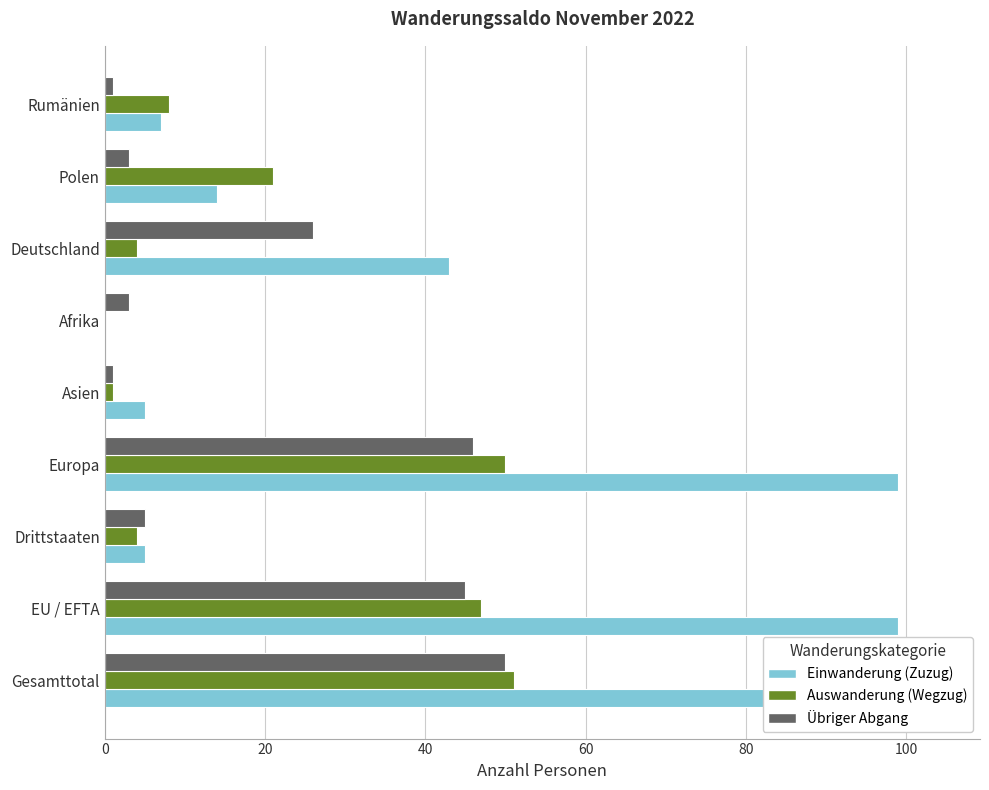

At Asien, list the series in order from largest to smallest.

Einwanderung (Zuzug), Auswanderung (Wegzug), Übriger Abgang